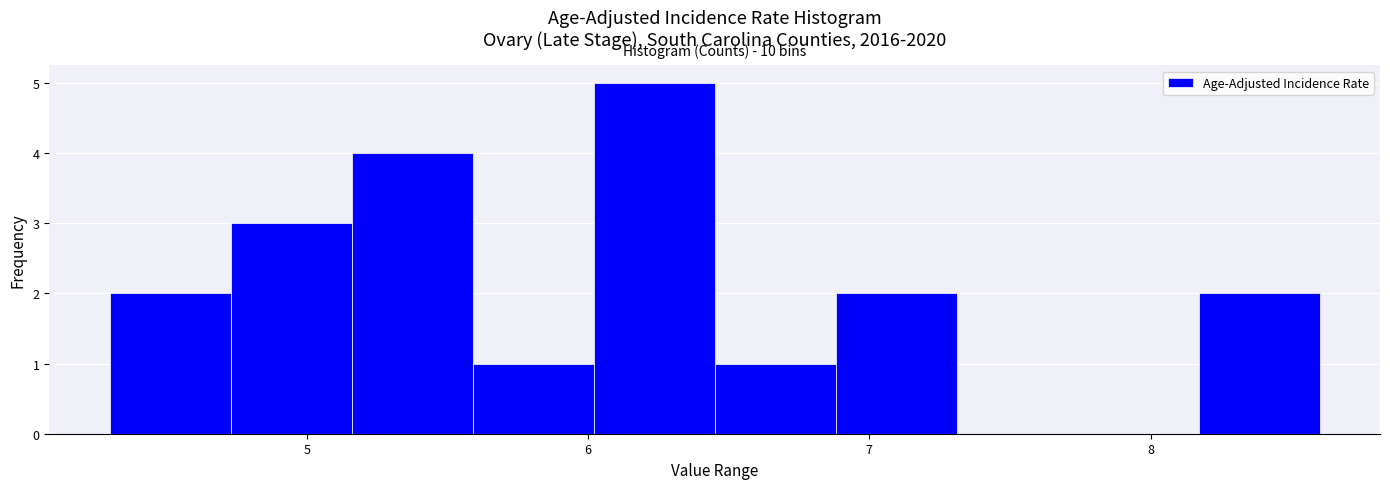

Over which range of the x-axis is the bar tallest?

6.02 to 6.45